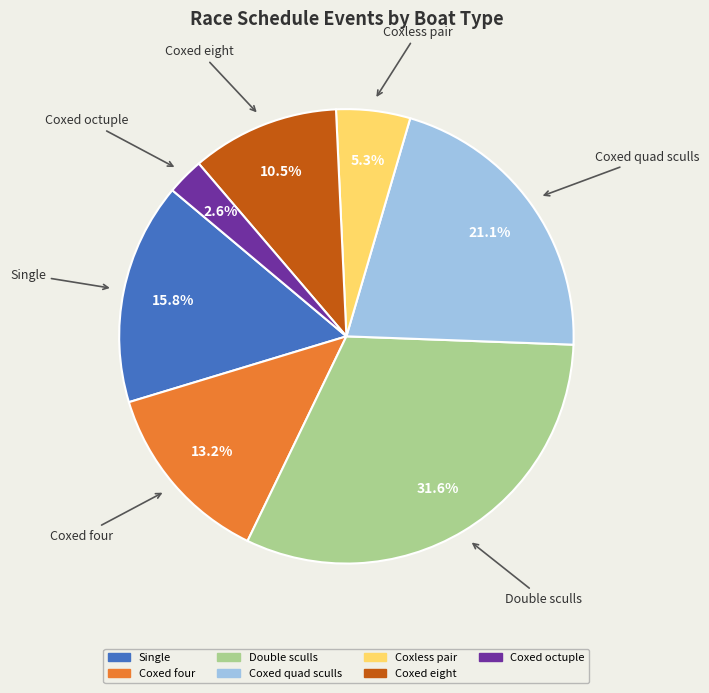

Does any single category account for the majority?

No